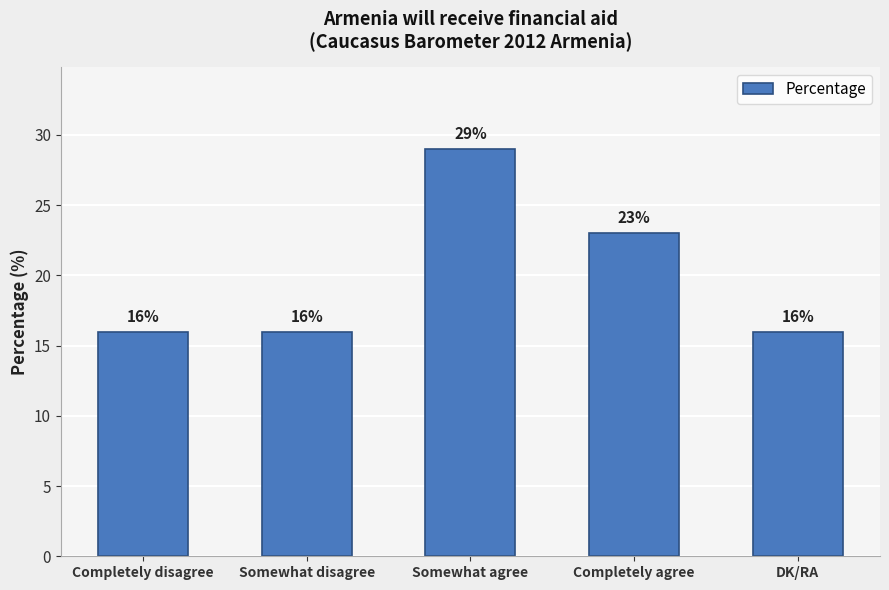

At which category does the chart reach its peak across all series?

Somewhat agree